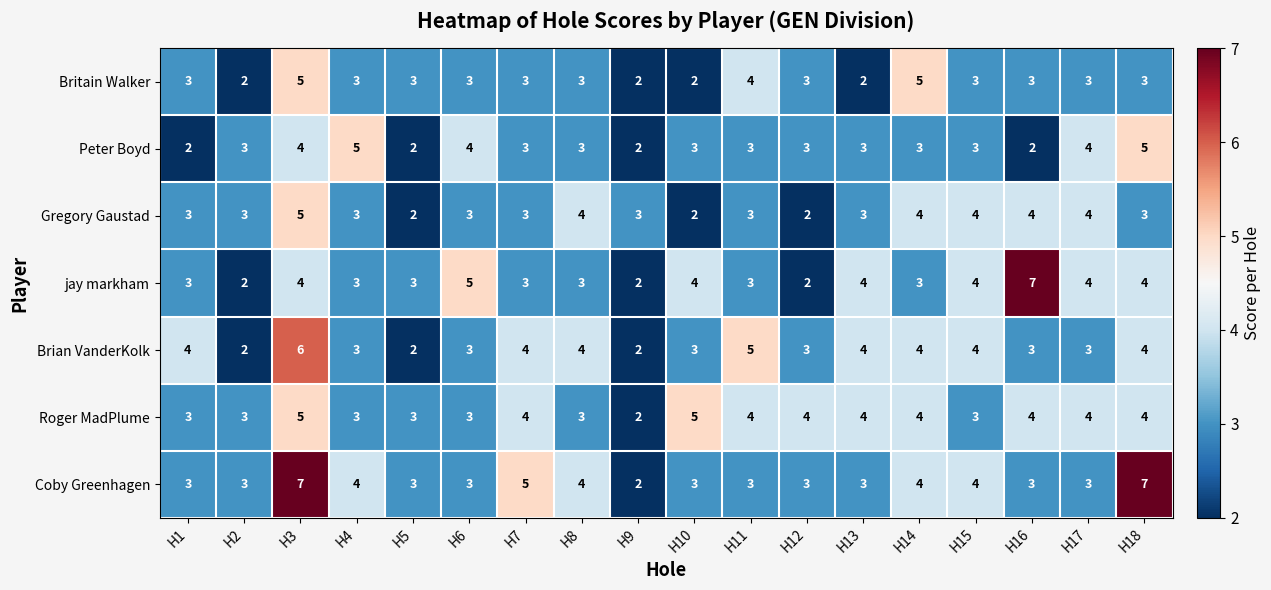

Is it true that Britain Walker equals 3 at H15?

True